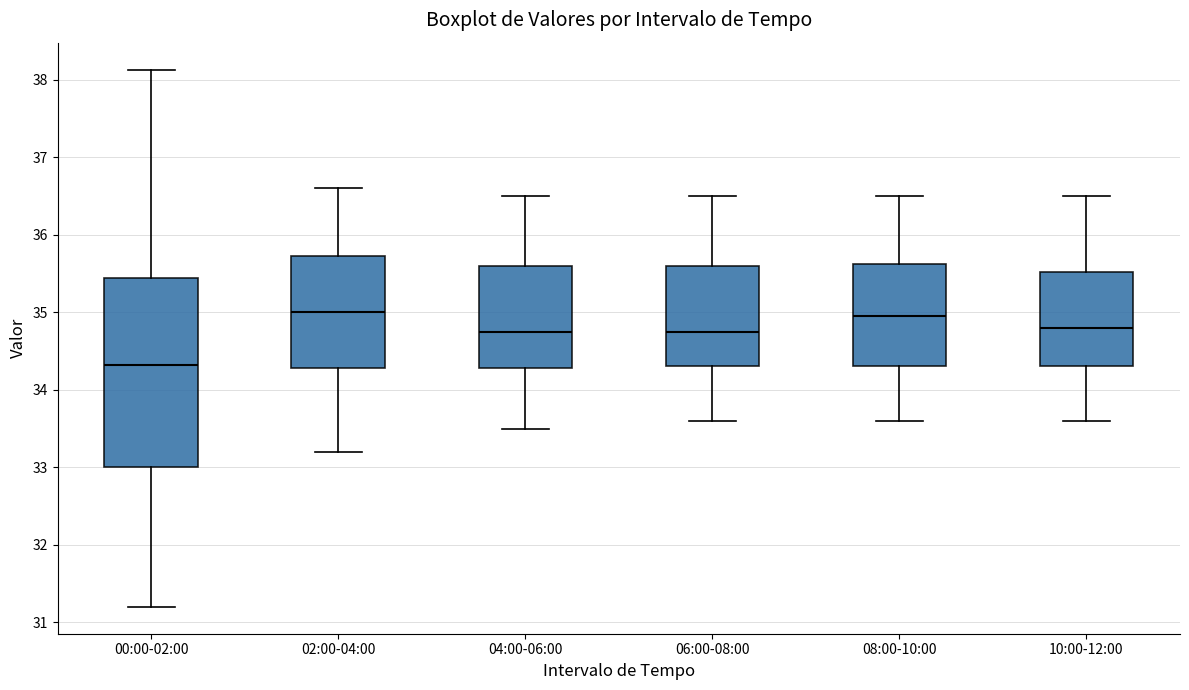

Where is the upper edge of the box for 10:00-12:00 on the y-axis? The values are not printed on the chart, so give them approximately, as read against the axis.

35.5